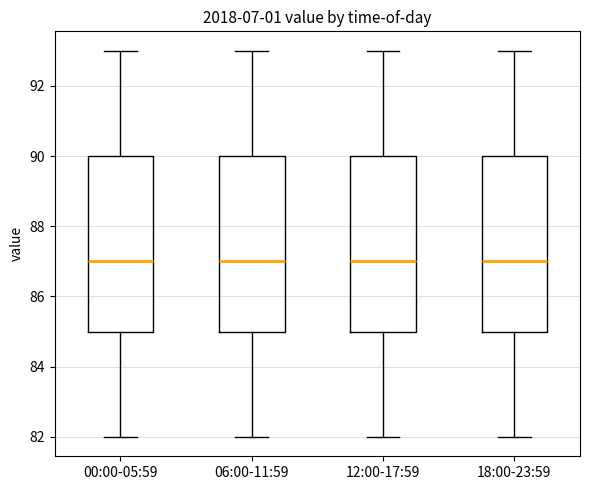

Where does the median line of the box for 06:00-11:59 sit on the y-axis? The values are not printed on the chart, so give them approximately, as read against the axis.

87